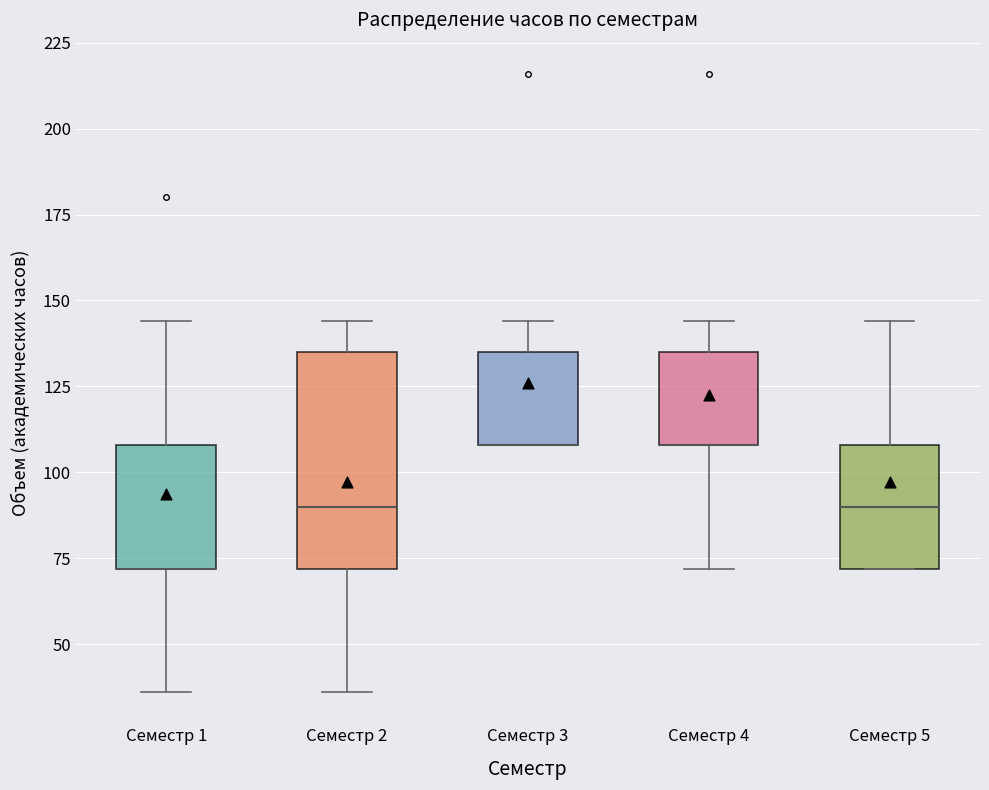

Where is the lower edge of the box for Семестр 5 on the y-axis? The values are not printed on the chart, so give them approximately, as read against the axis.

70